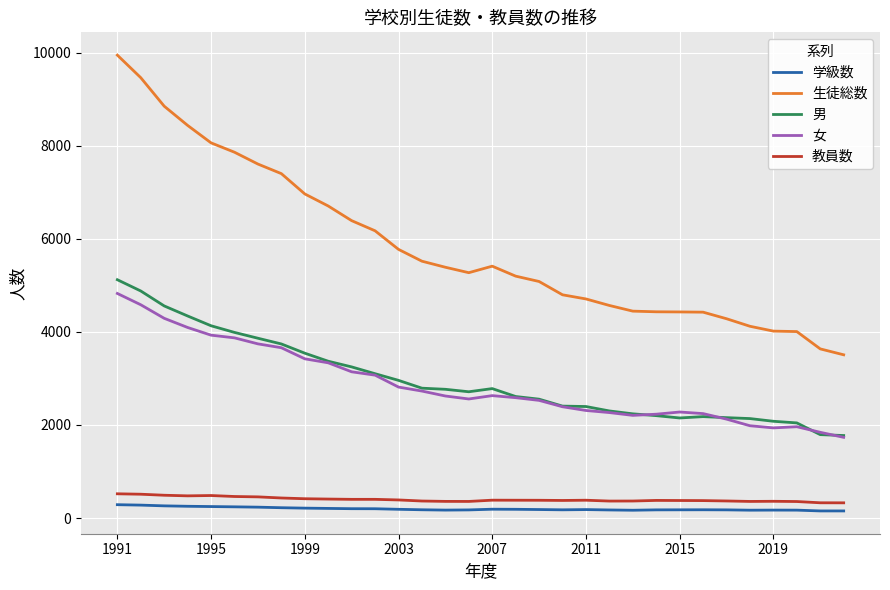

Which series has the largest total across all categories?

生徒総数